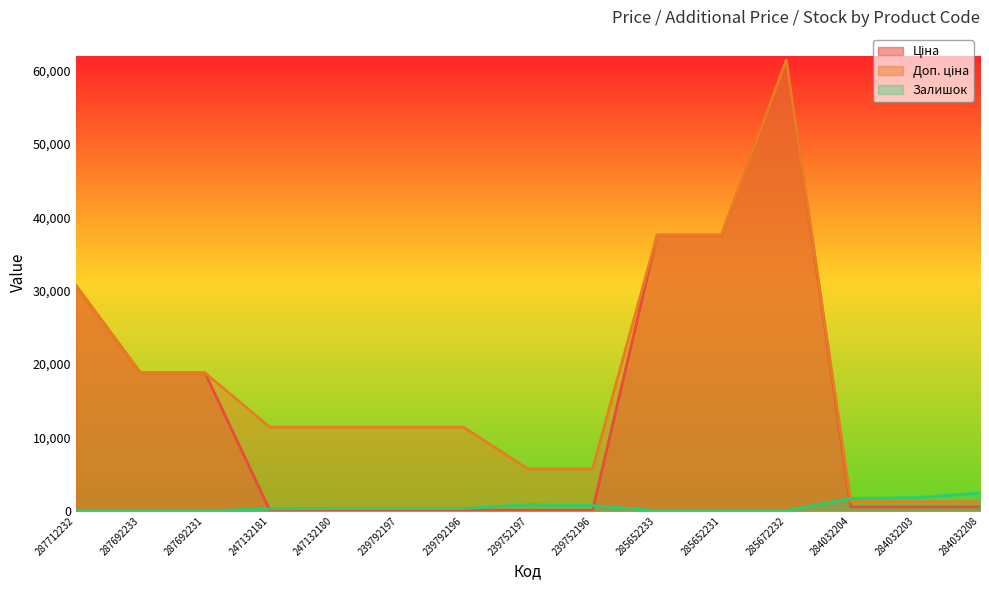

What is the average value of the Доп. ціна series?

17712.6